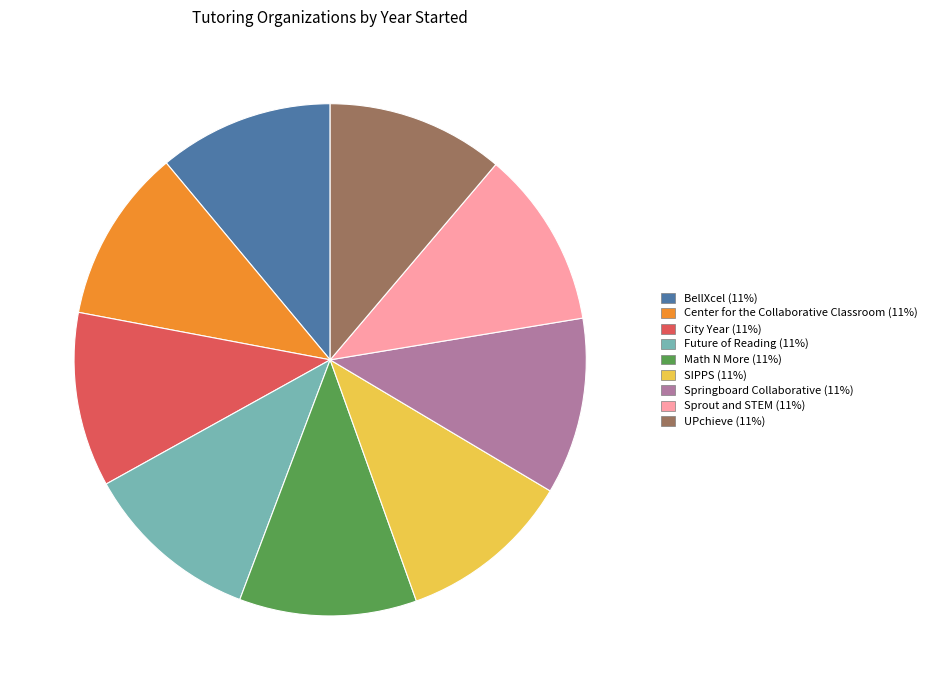

Combined, do SIPPS and Future of Reading account for over 50%?

No